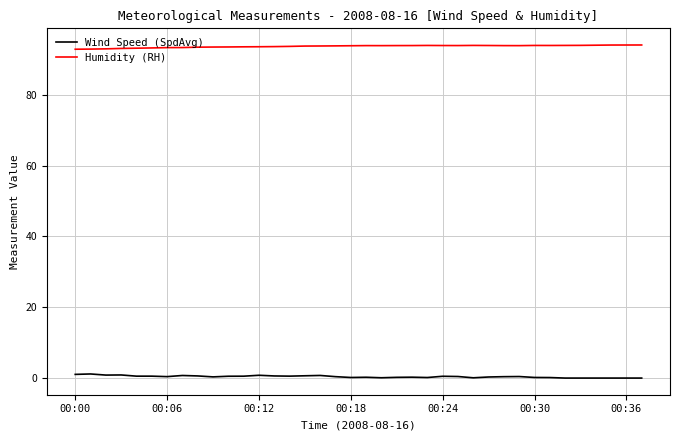

Which series has the largest total across all categories?

Humidity (RH)